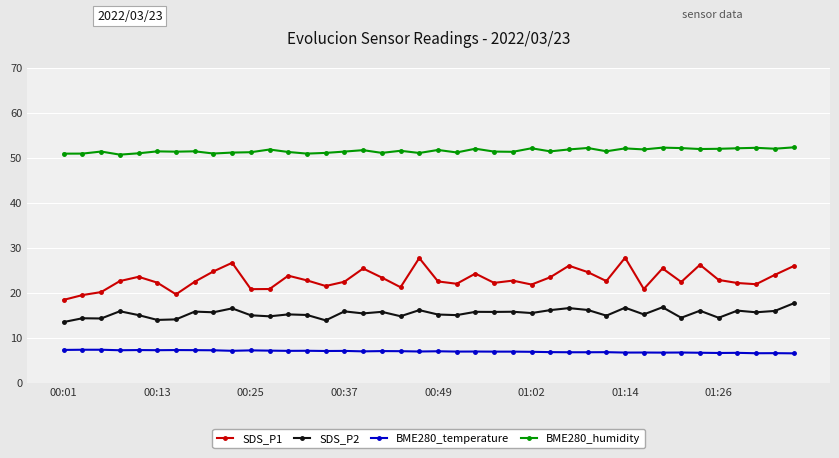

True or false: BME280_humidity has more than 2 interior local peaks.

True